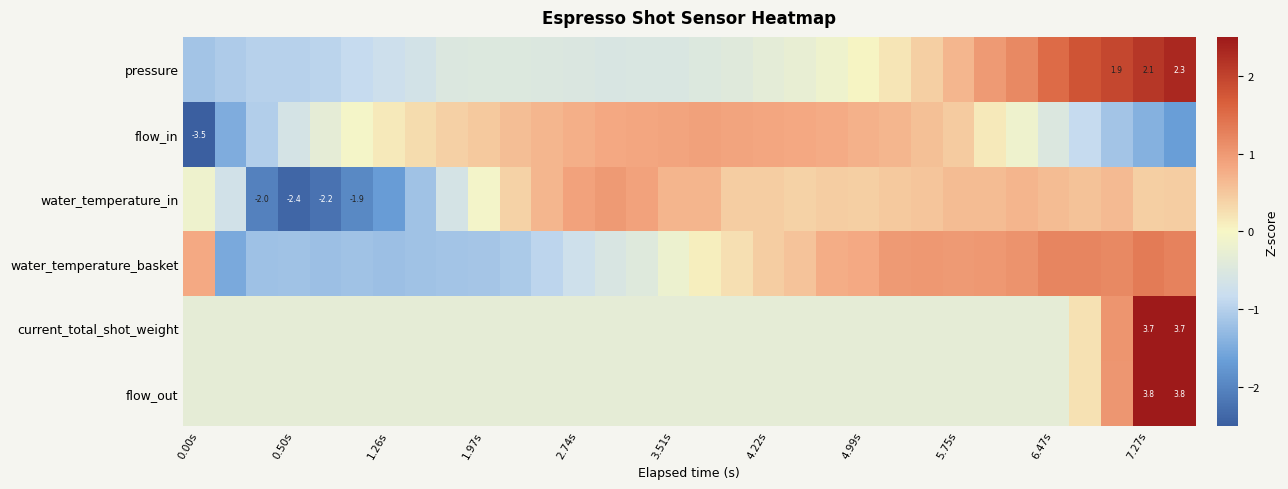

At how many categories does at least one series exceed -3?

32